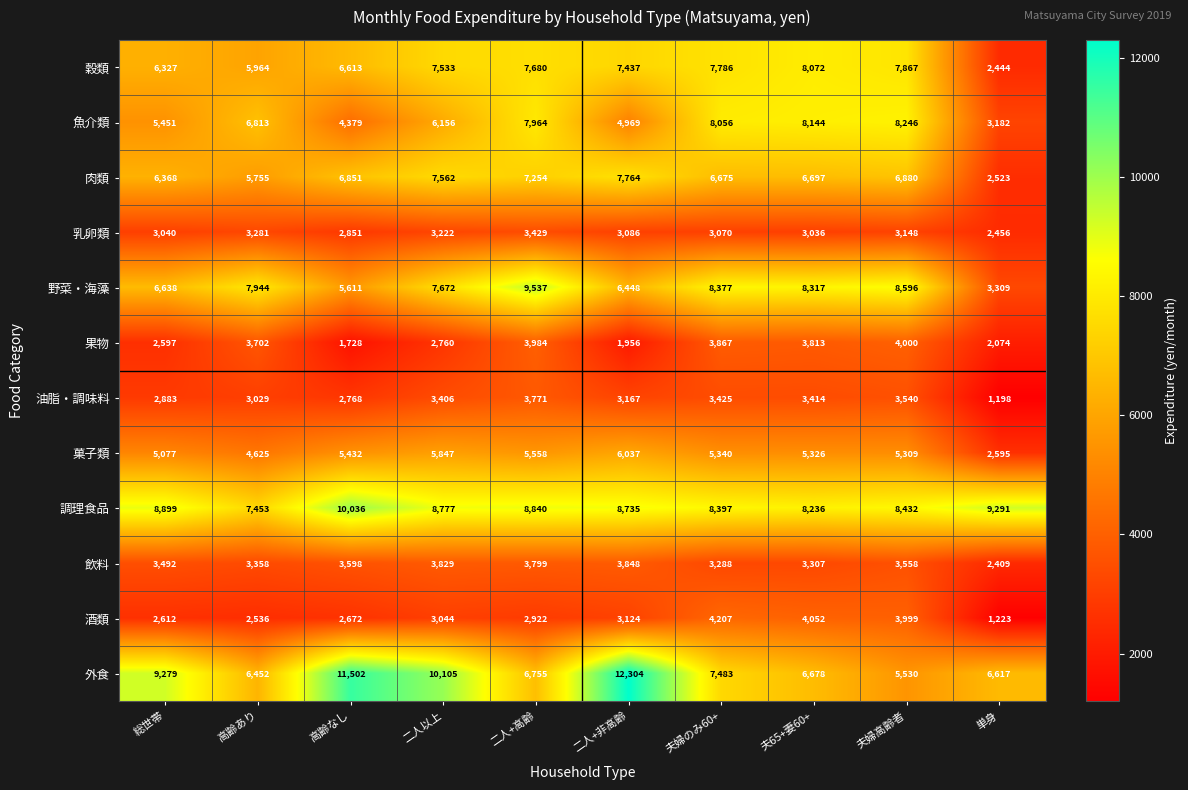

Count the number of categories in the chart.

10